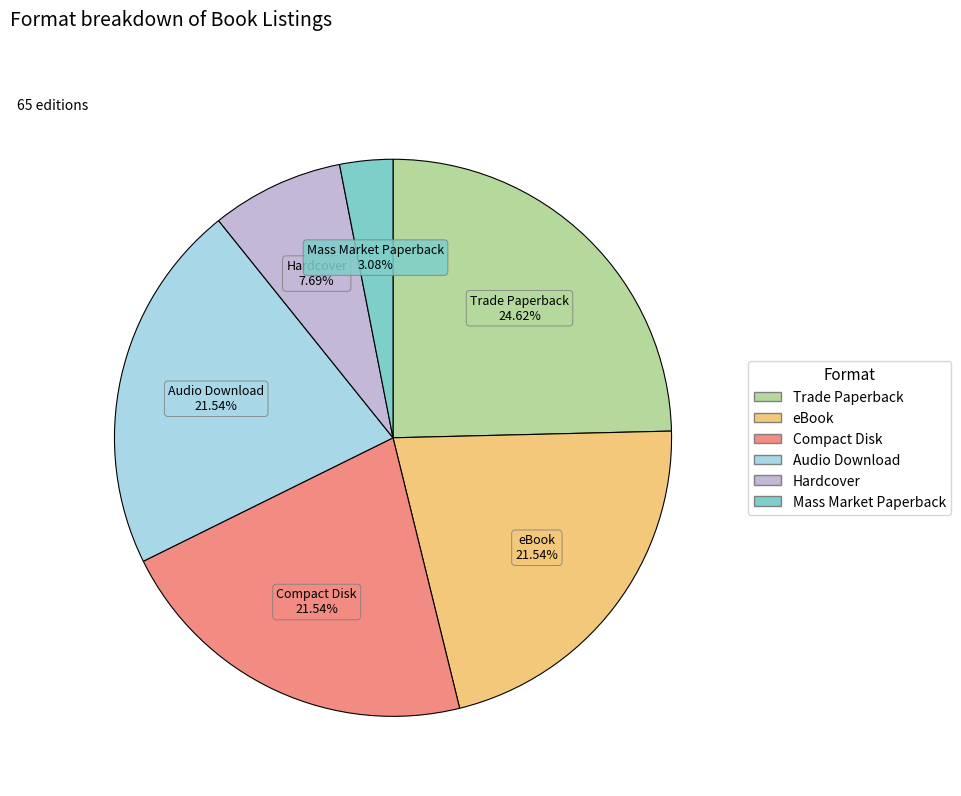

How many segments does this pie chart have?

6